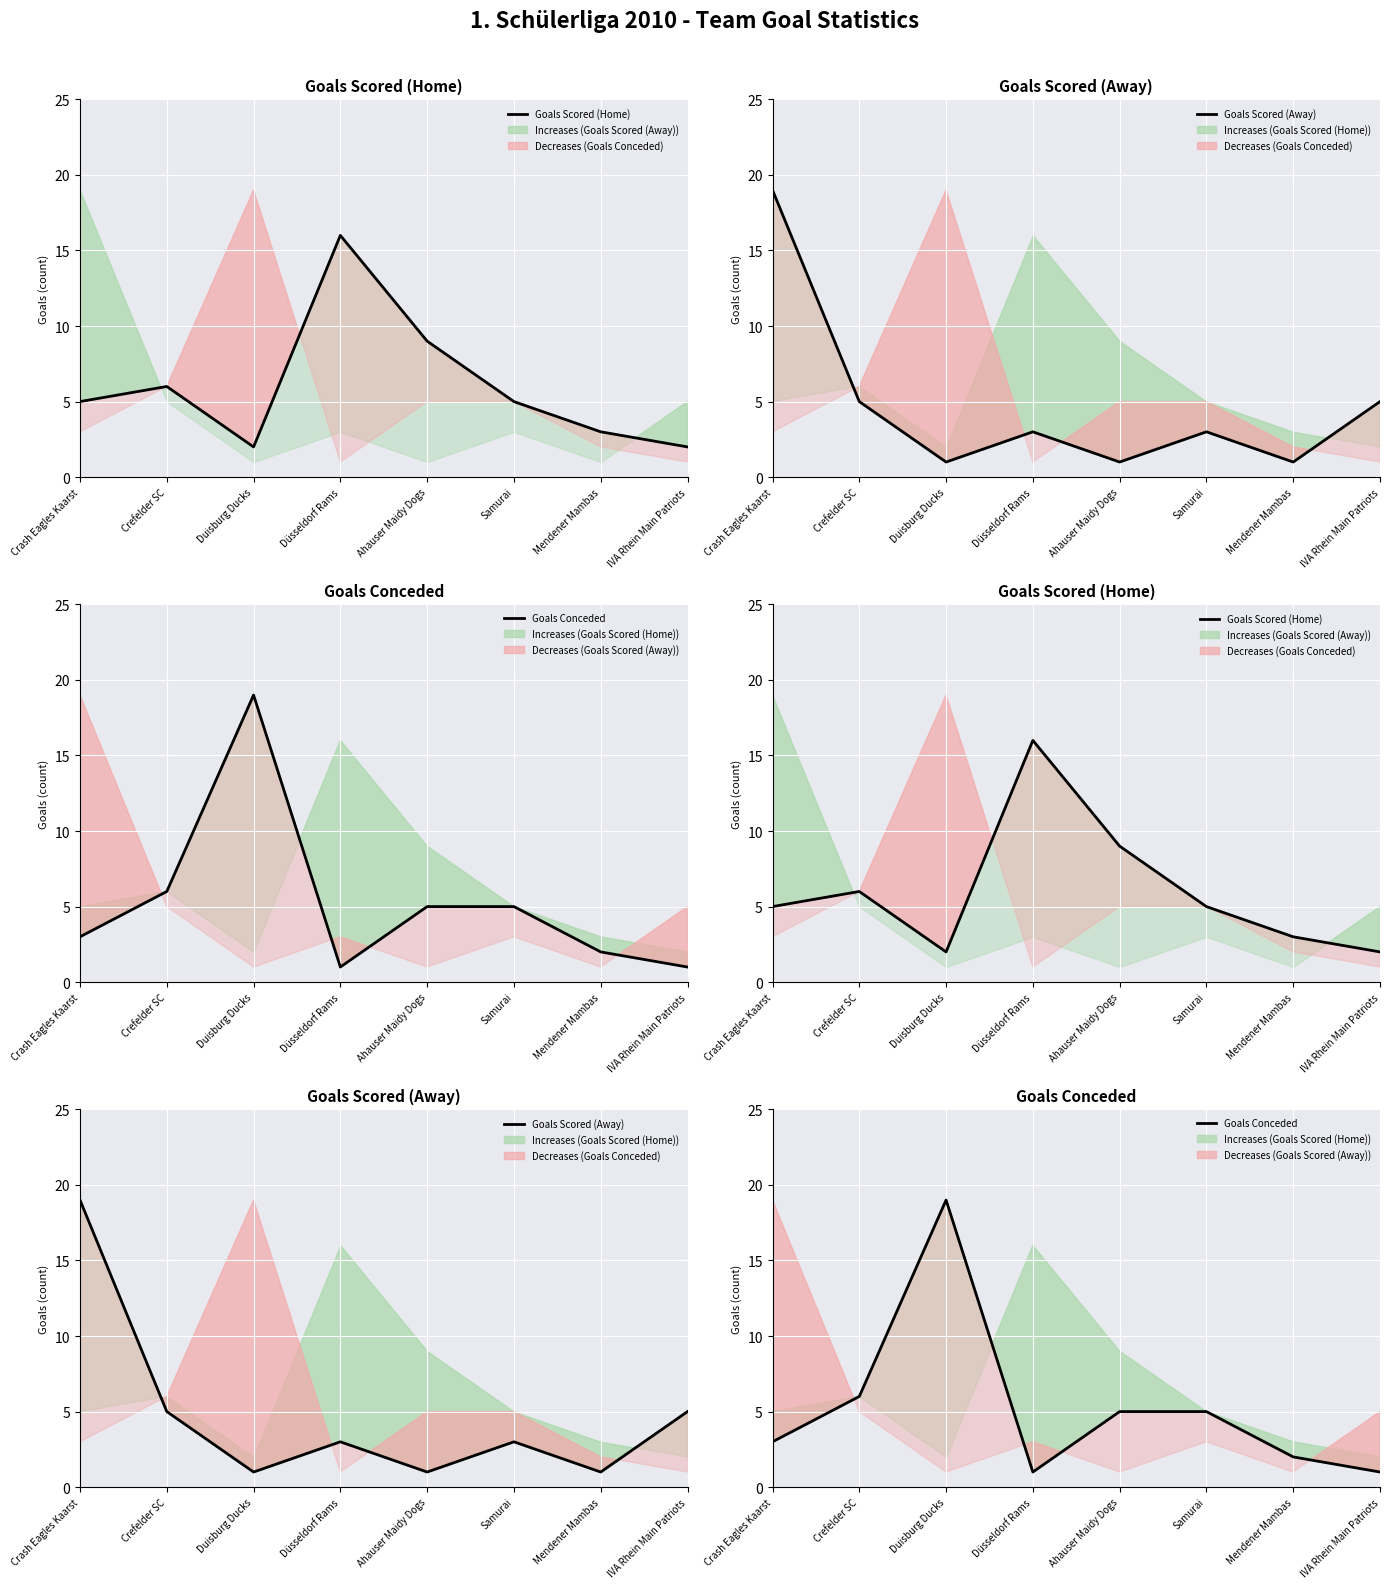

Where is Goals Scored (Away) nearest to the value 10?

Crefelder SC